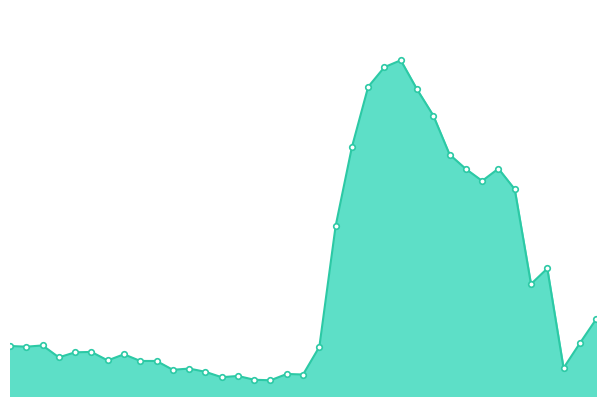

How many lines are shown in the chart?

1